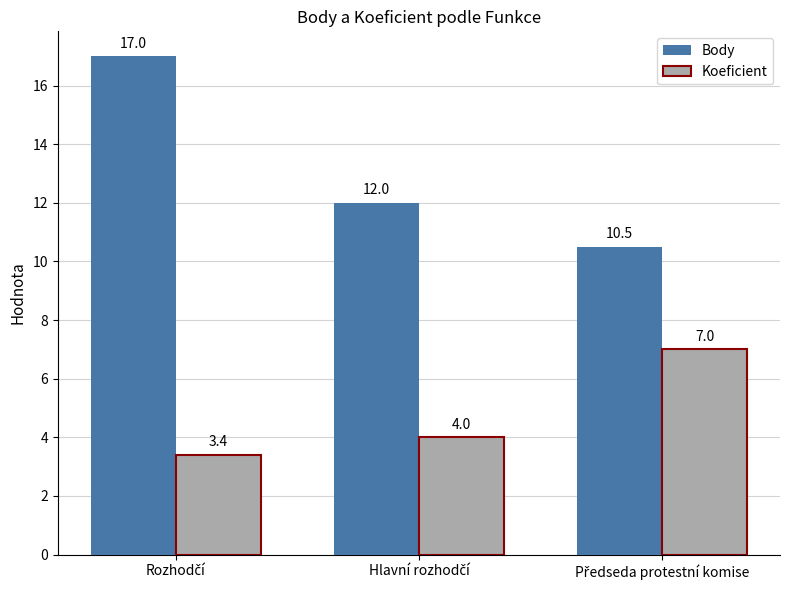

What is the sum of all Body values?

39.5